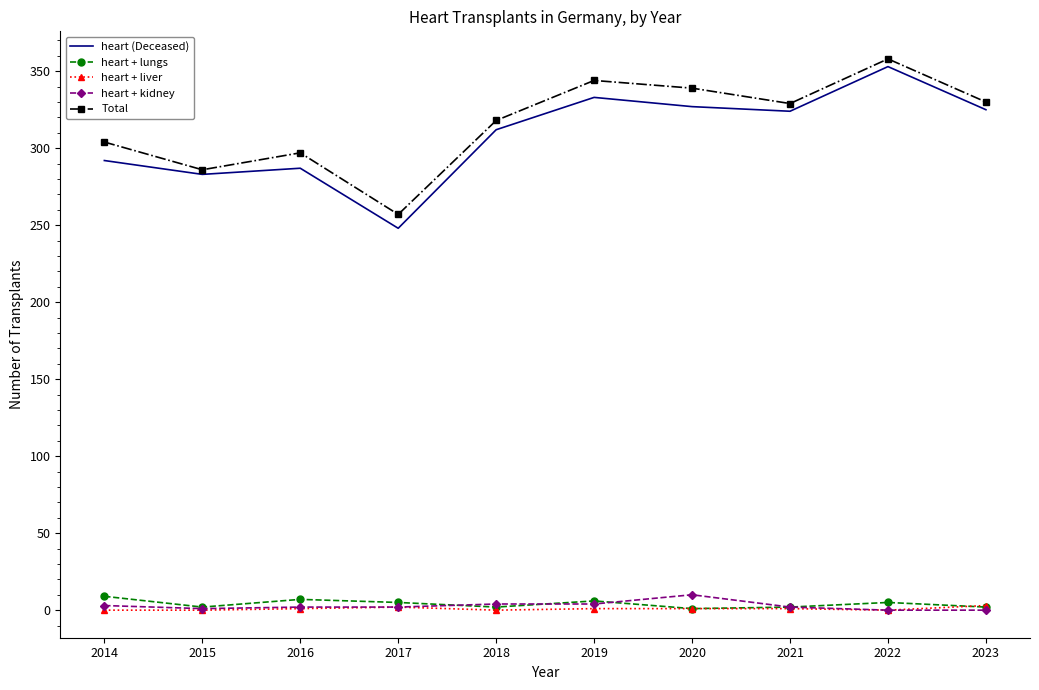

The heart + liver series shows 0 at 2018. True or false?

True